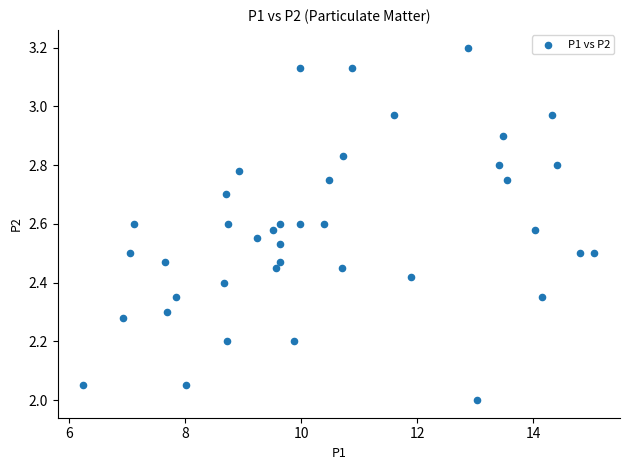

What is the range of X values (max minus min)?

8.8